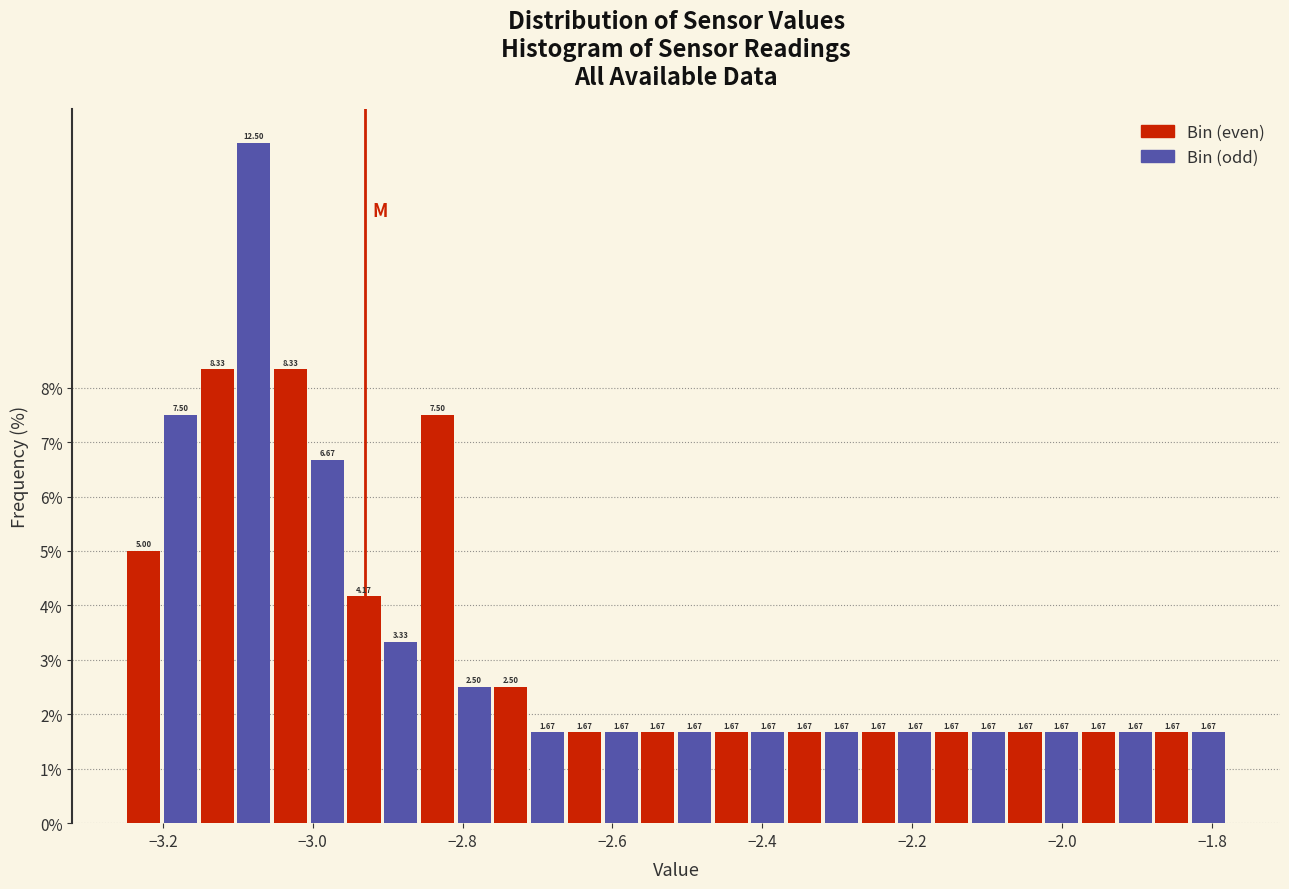

Read against the x-axis, roughly where is the centre of the tallest bar?

-3.08